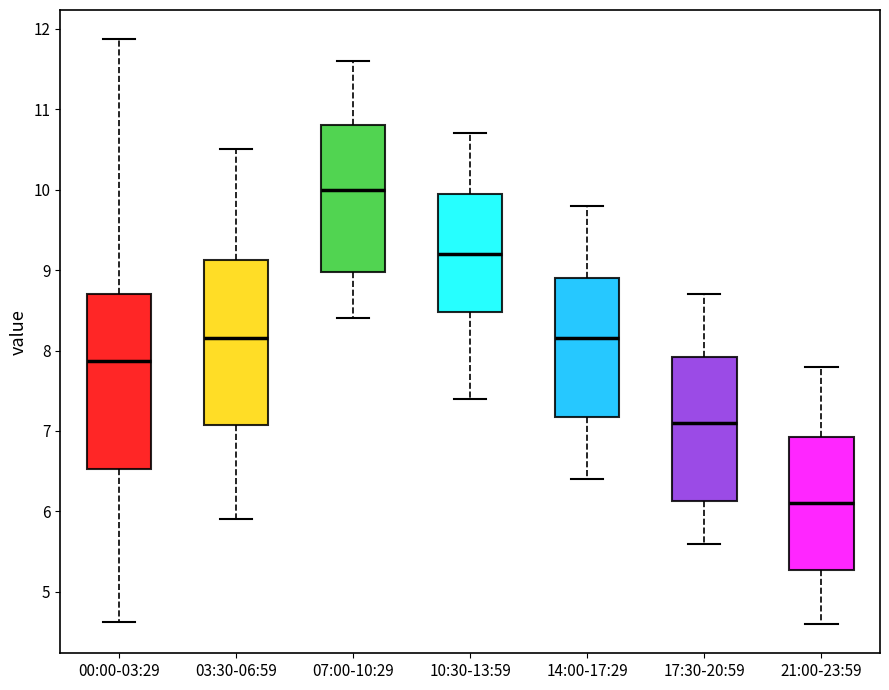

Which box's median line is the highest?

07:00-10:29